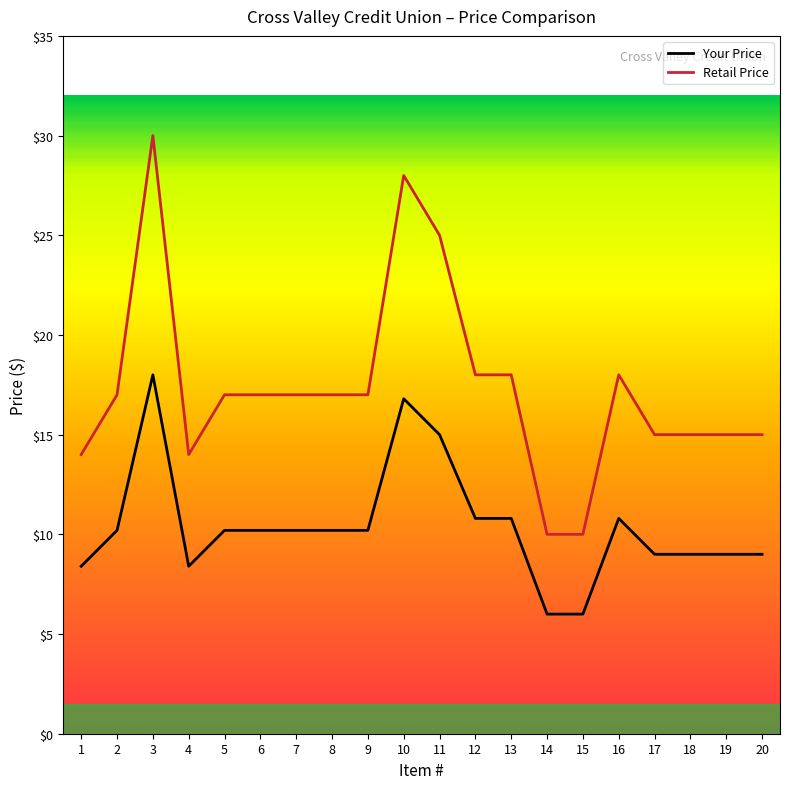

True or false: Retail Price has a value of 20.1 at 1.

False